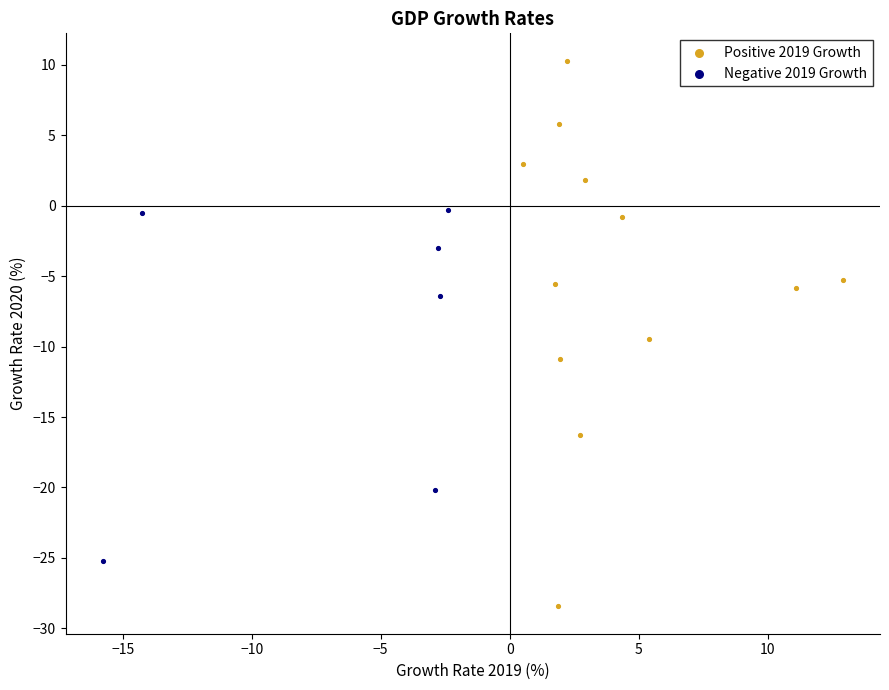

Which series contains the lowest Y value?

Positive 2019 Growth